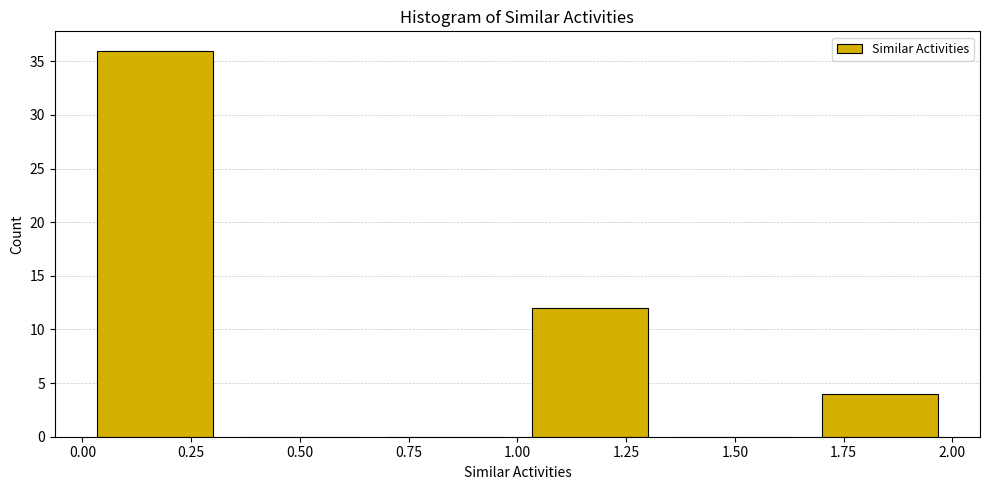

How tall is the bar that spans 1.65 to 2.00 on the x-axis? Neither the bar edges nor the heights are printed on the chart, so give them approximately, as read against the axes.

4